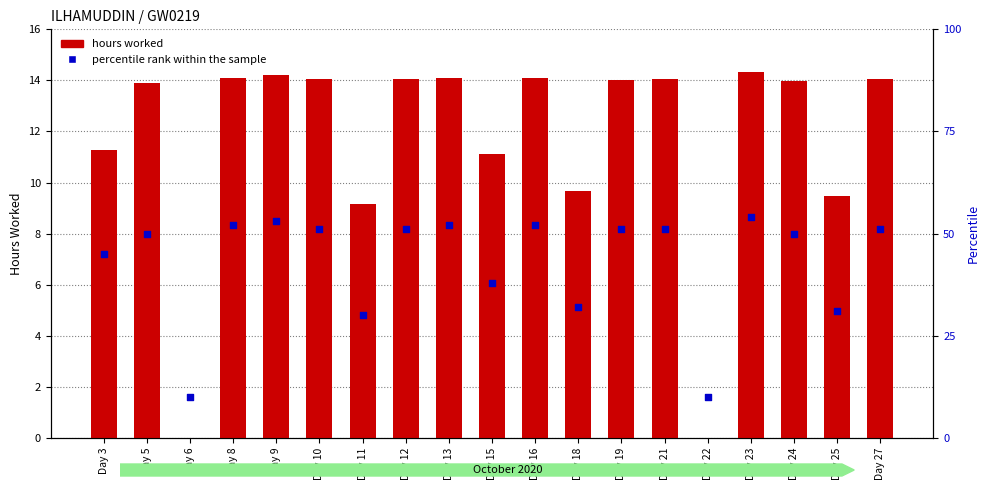

Which series contains the highest Y value?

percentile rank within the sample